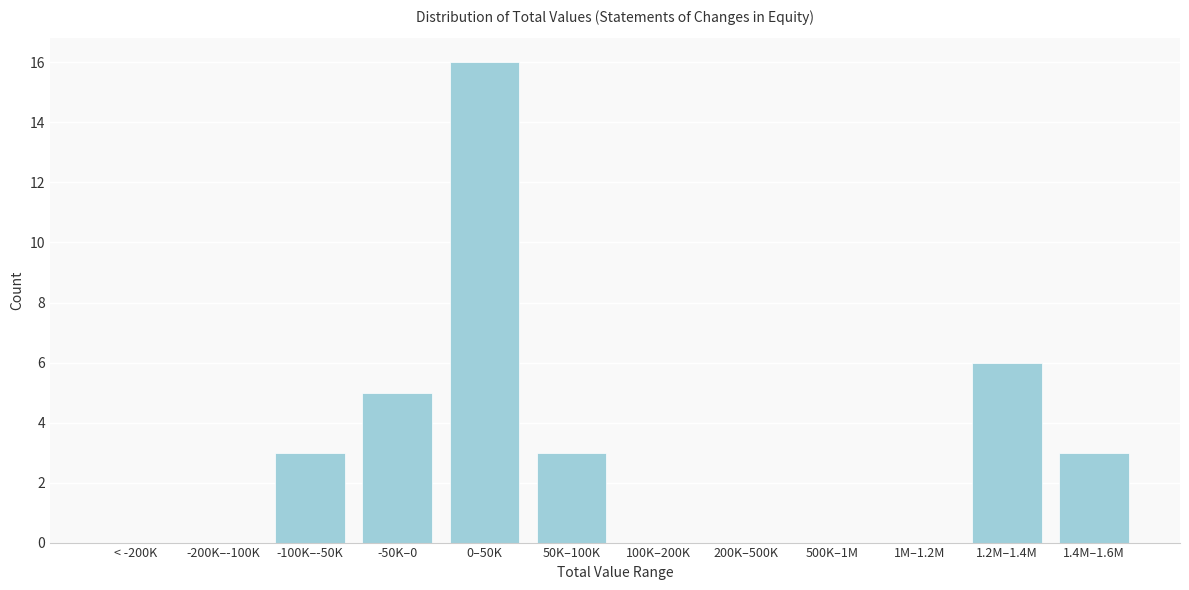

Reading left to right, transcribe all the data shown in this chart.

< -200K=0	-200K–-100K=0	-100K–-50K=3	-50K–0=5	0–50K=16	50K–100K=3	100K–200K=0	200K–500K=0	500K–1M=0	1M–1.2M=0	1.2M–1.4M=6	1.4M–1.6M=3